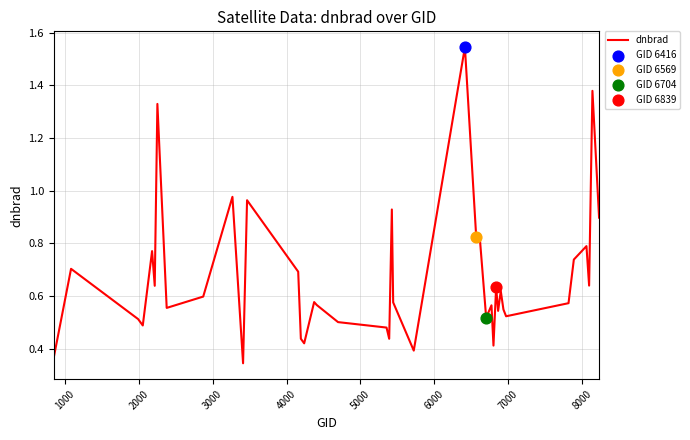

What is the difference between the maximum and minimum values?

1.2